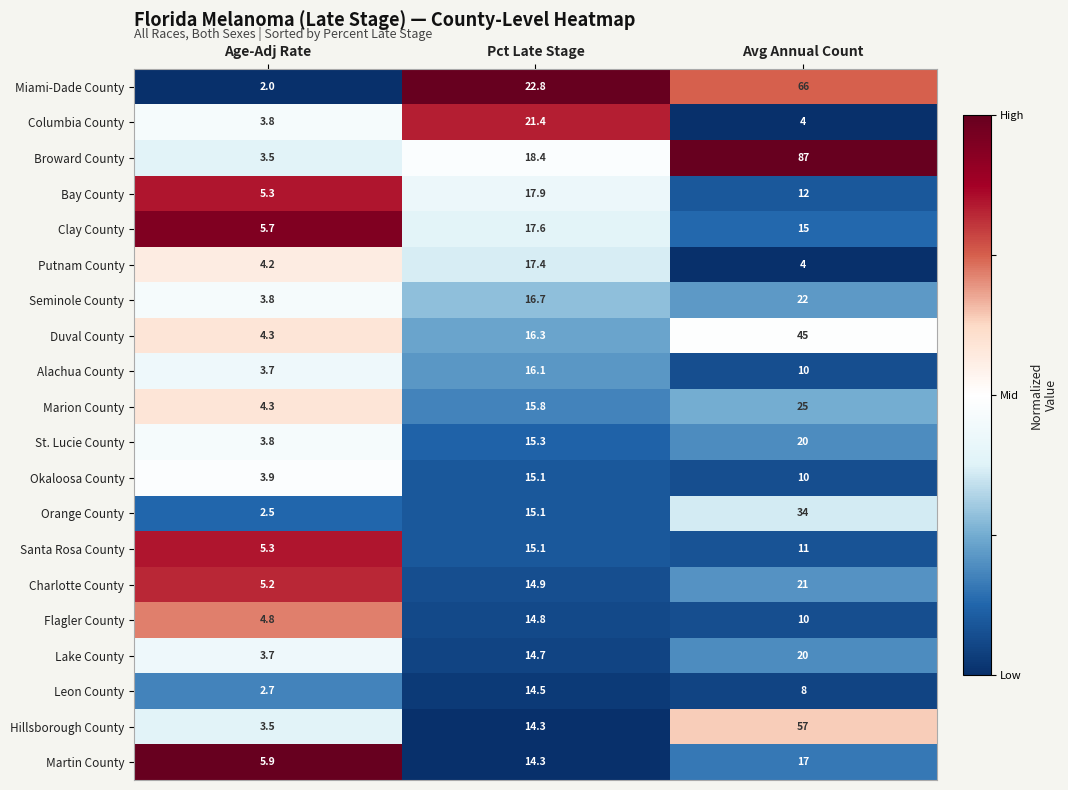

Which label corresponds to the smallest value in the chart?

Age-Adj Rate